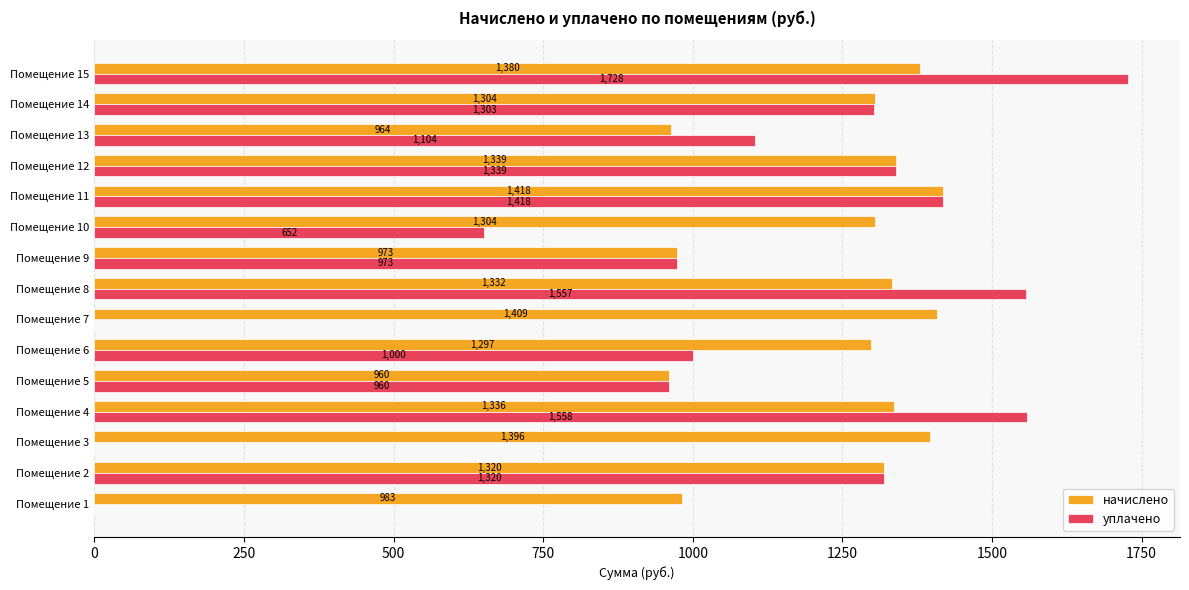

Which series has the largest range (max minus min)?

уплачено